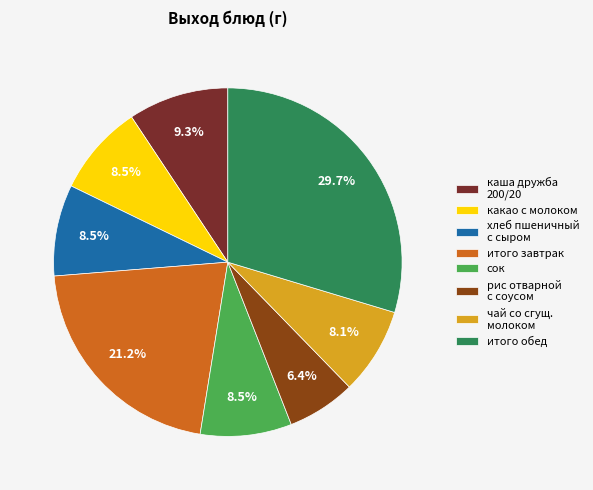

How many slices are in this pie chart?

8